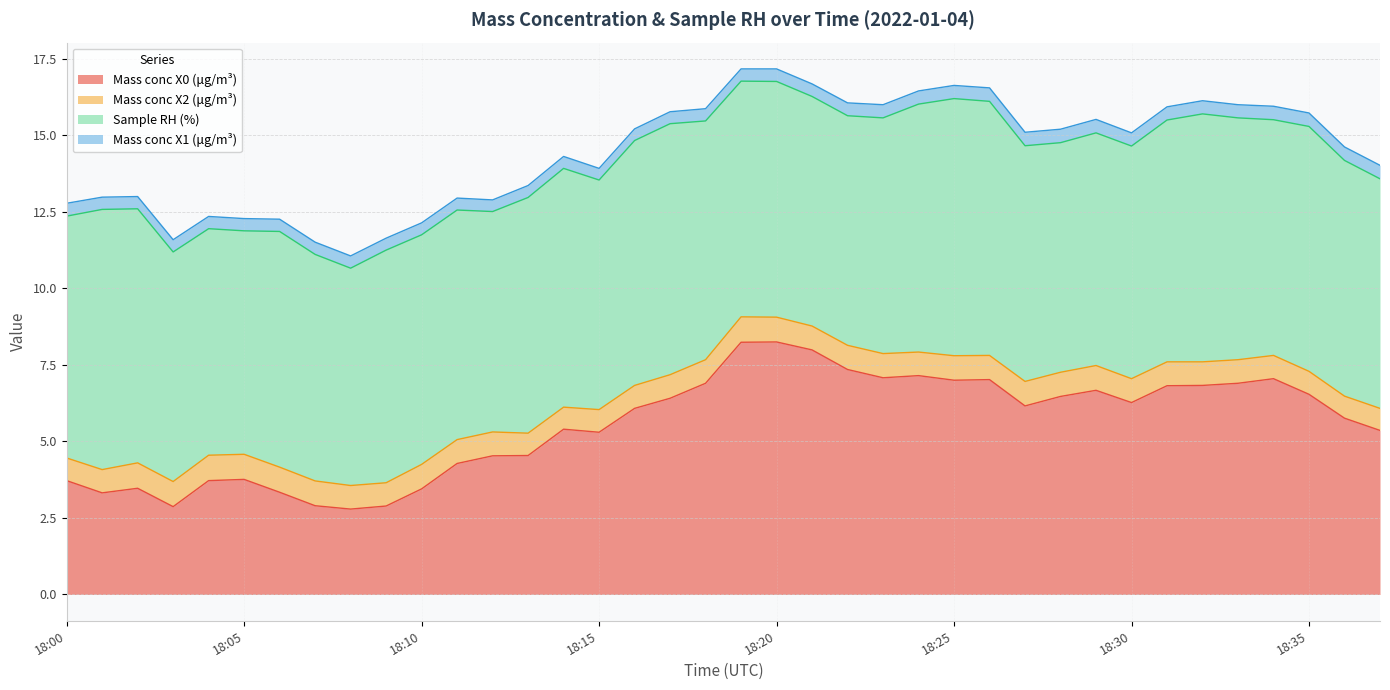

True or false: Mass conc X1 (μg/m³) and Sample RH (%) intersect in this chart.

False